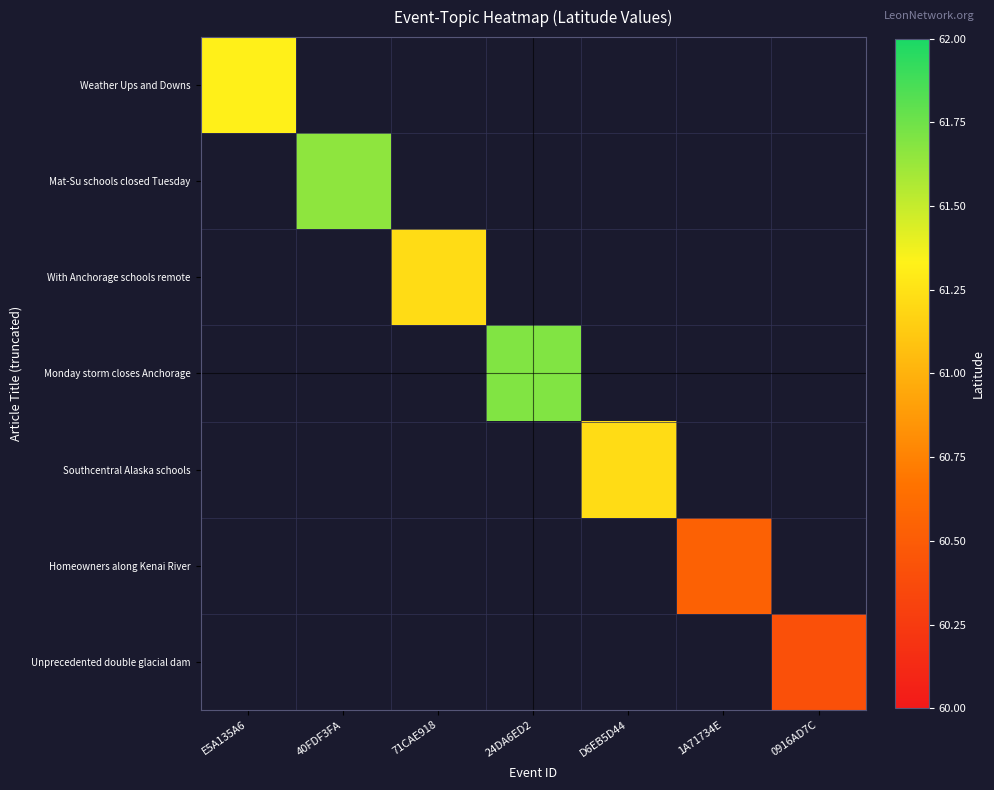

What is the smallest value displayed?

60.4